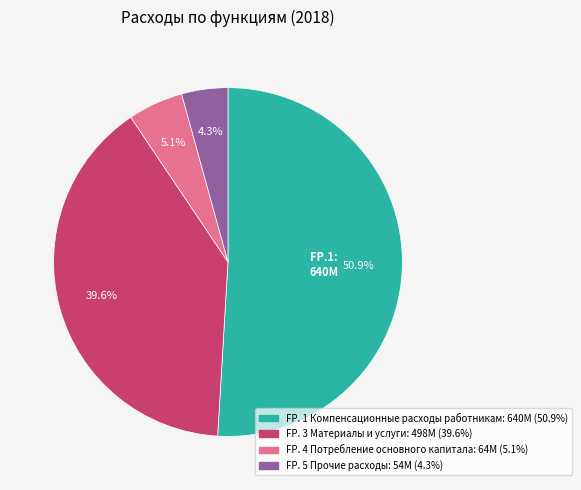

What percentage is NOT represented by FP. 3 Материалы и услуги?

60.4%